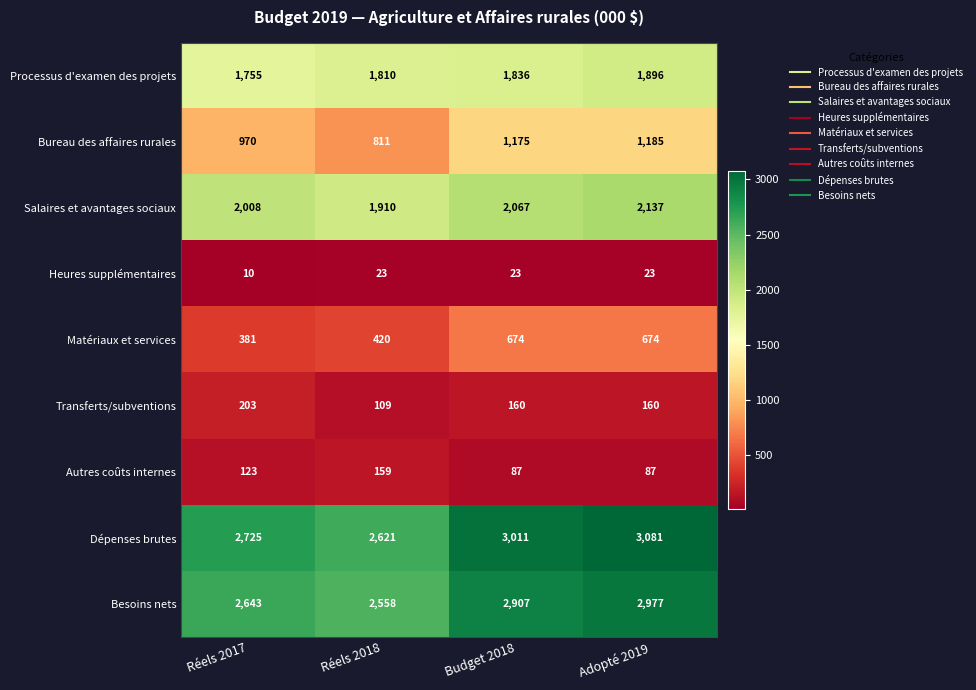

What is the spread (max minus min) of values at Budget 2018?

2988